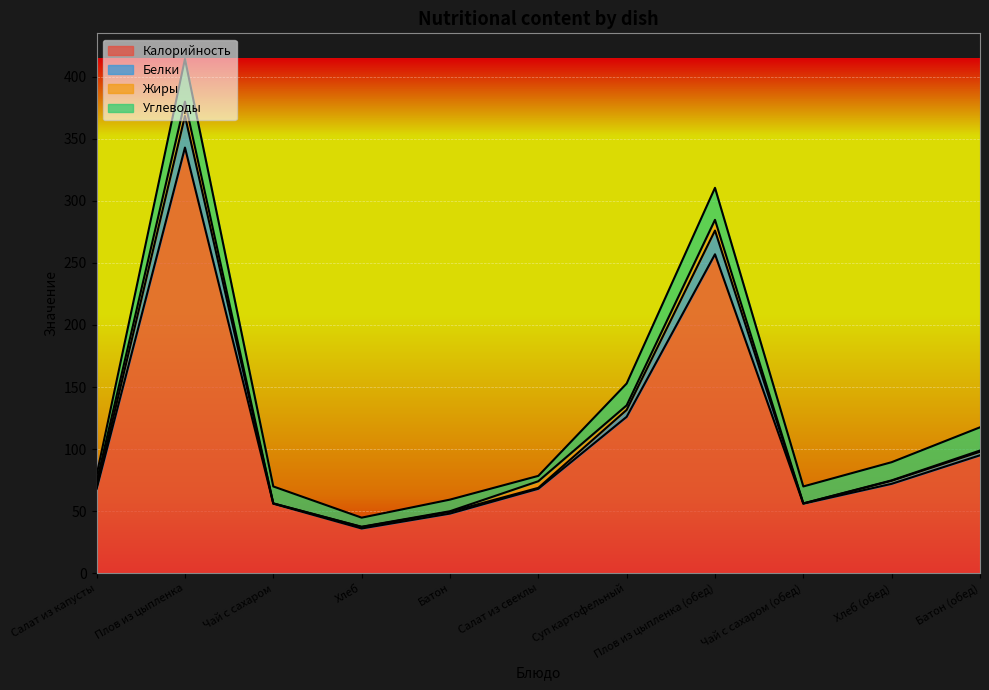

What is the minimum value for Калорийность?

36.0